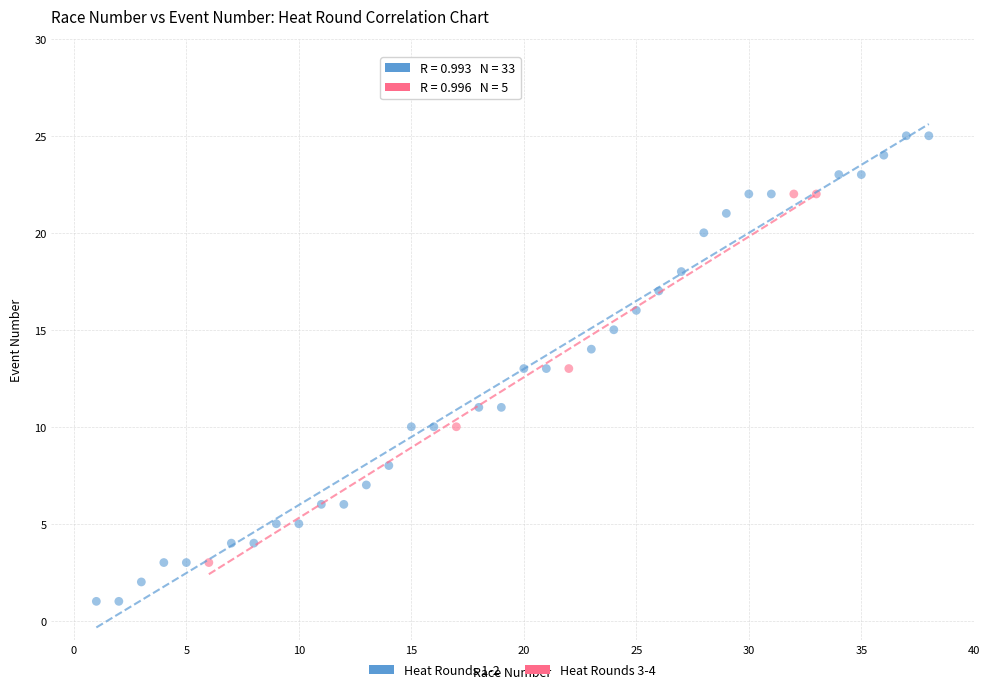

Which series has the largest Y range (max minus min)?

Heat Rounds 1-2